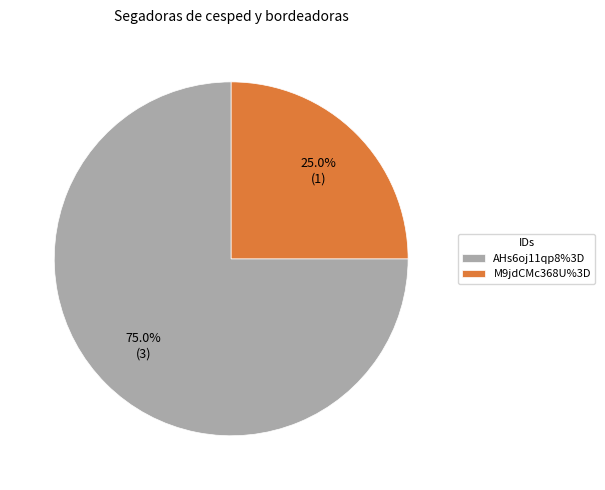

What is the majority slice?

AHs6oj11qp8%3D